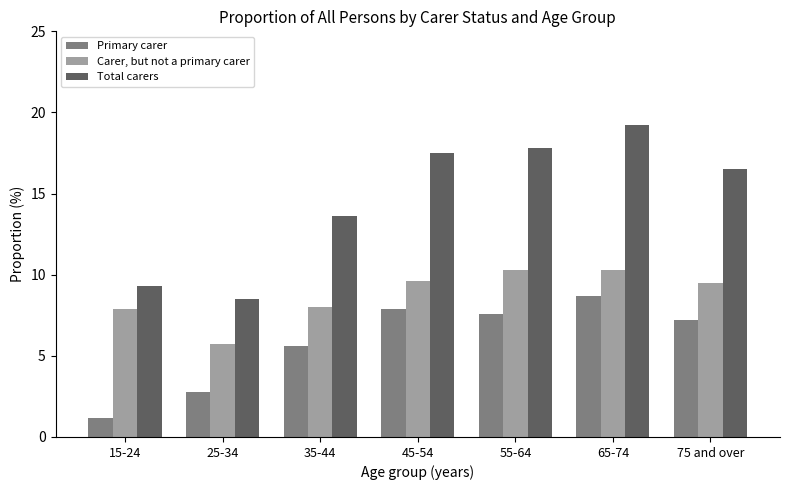

Where is Primary carer nearest to the value 4?

25-34